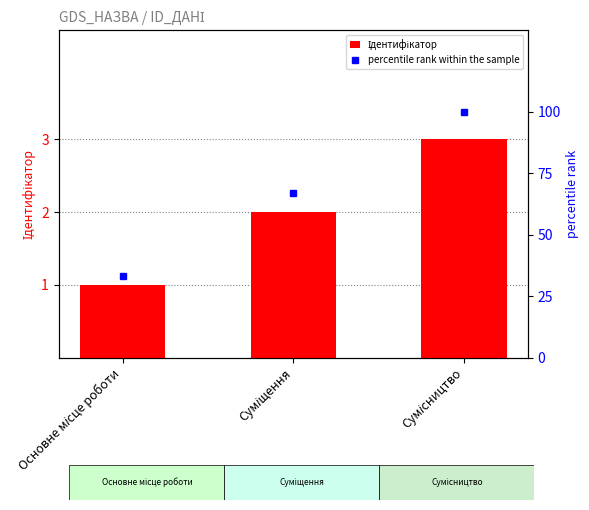

Rank the series by their maximum value, from lowest to highest.

Ідентифікатор, percentile rank within the sample